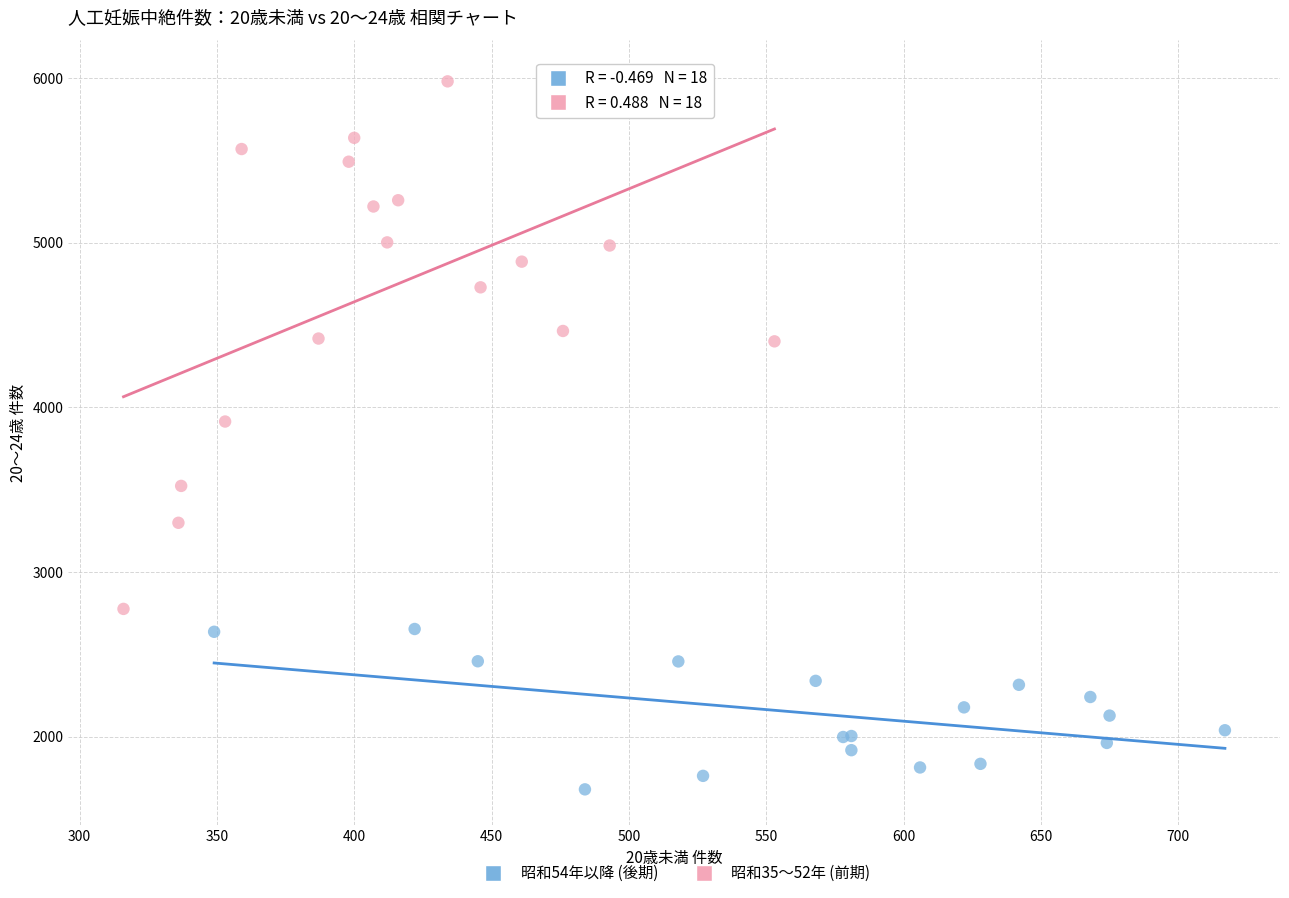

Which series contains the lowest Y value?

昭和54年以降 (後期)